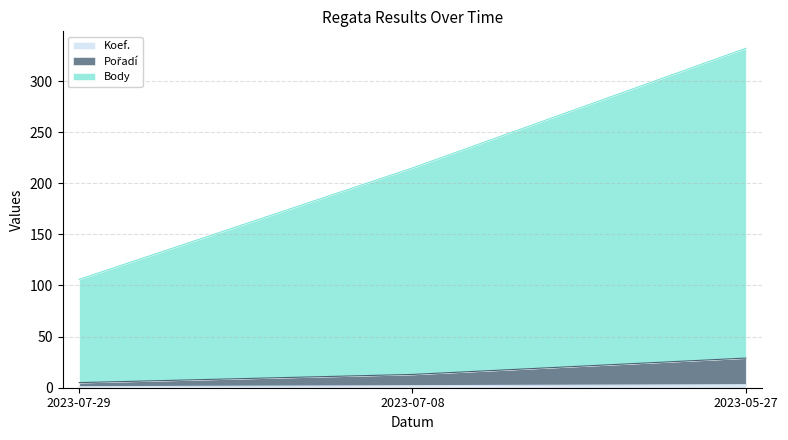

What is the label of the 1st point from the right?

2023-05-27